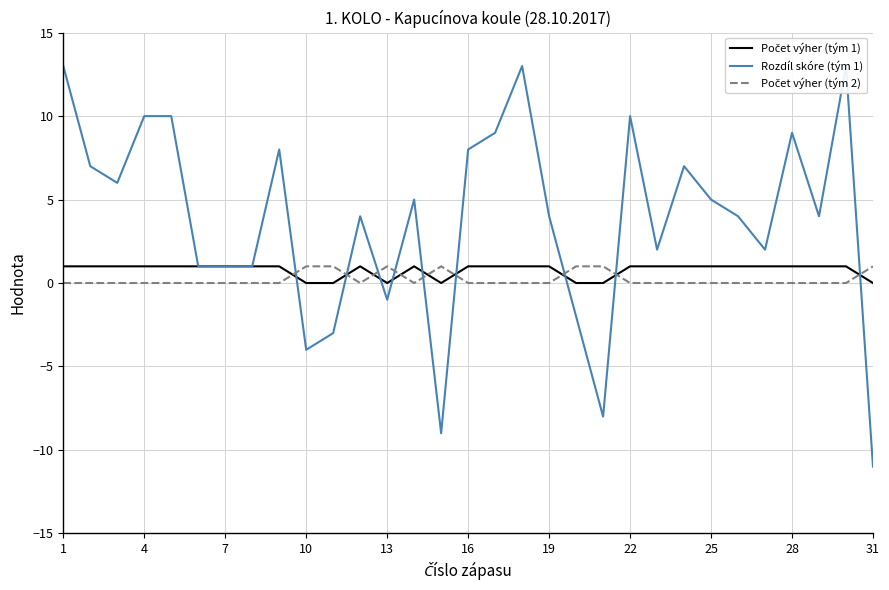

How many positive values does the Počet výher (tým 1) series have?

24